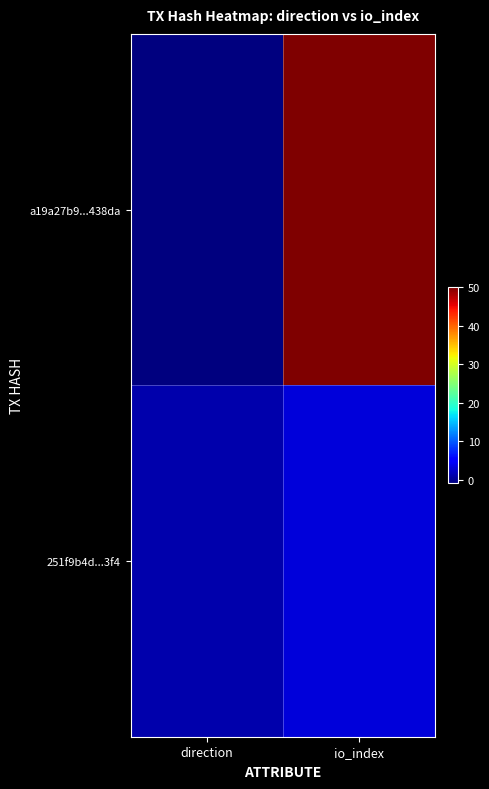

What is the total value across all series at io_index?

53